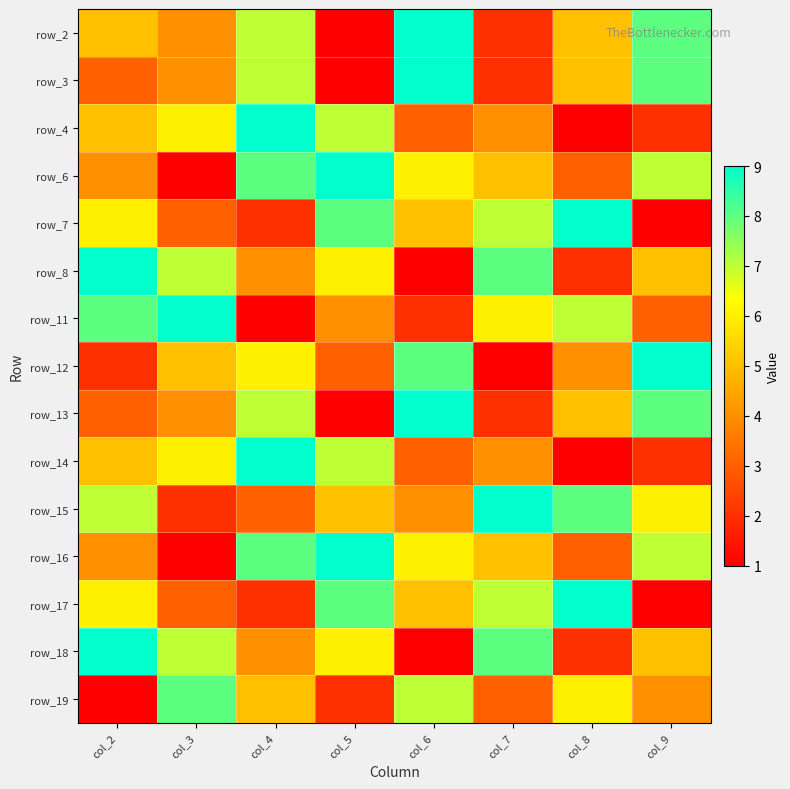

What is the total value across all series at col_9?

76